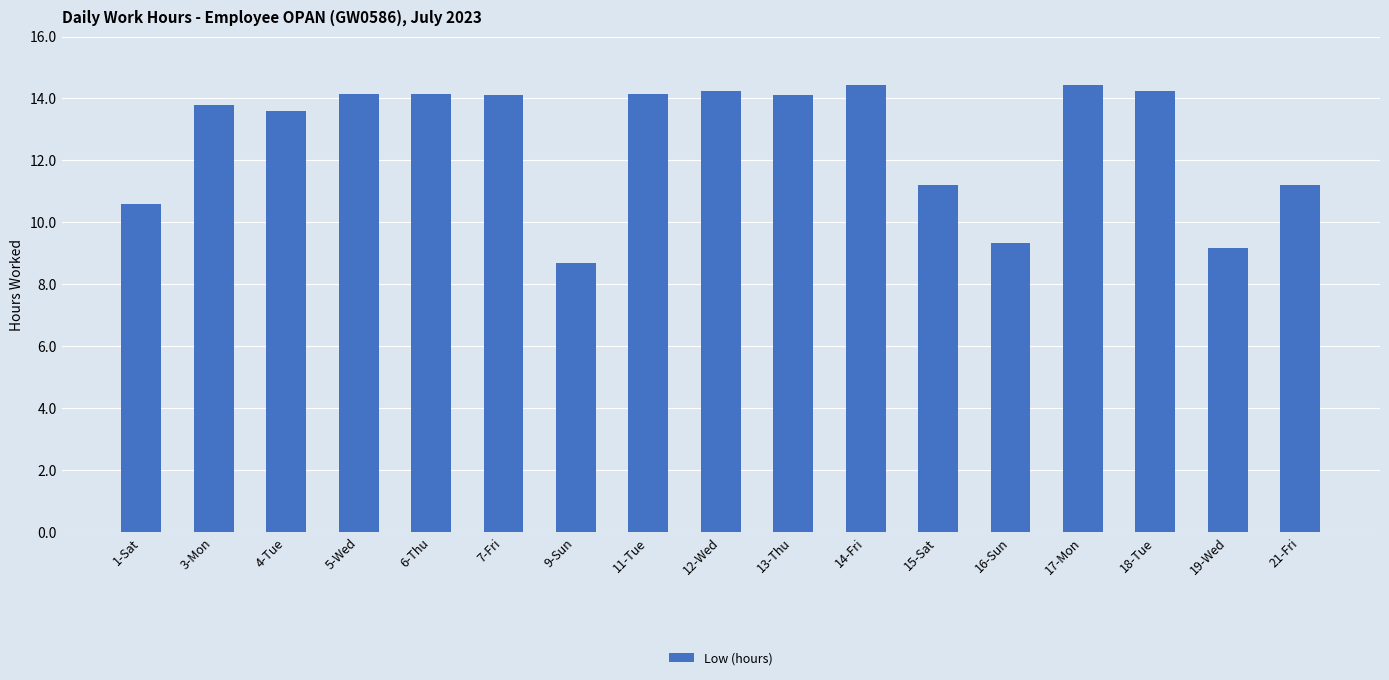

What is the maximum value shown in the chart?

14.4